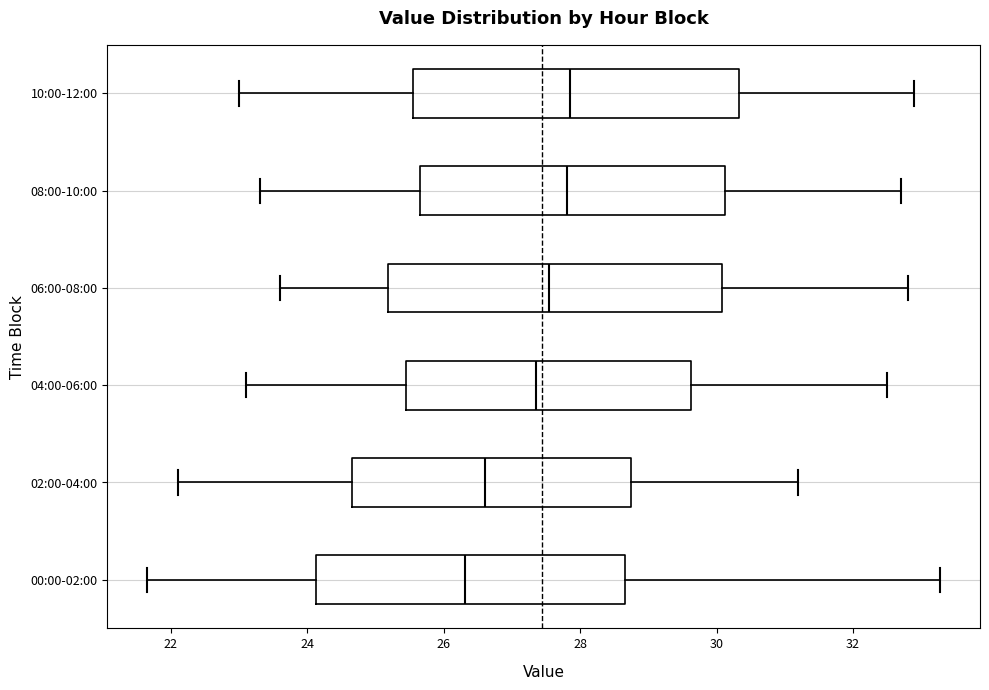

Reading bottom to top, read every box against the x-axis: the position of its median line, the range the box covers, and the ends of its whiskers. The values are not printed on the chart, so give them approximately, as read against the axis.

00:00-02:00: median 26.4, box 24.2 to 28.6, whiskers 21.6 to 33.2
02:00-04:00: median 26.6, box 24.6 to 28.8, whiskers 22.2 to 31.2
04:00-06:00: median 27.4, box 25.4 to 29.6, whiskers 23.2 to 32.6
06:00-08:00: median 27.6, box 25.2 to 30.0, whiskers 23.6 to 32.8
08:00-10:00: median 27.8, box 25.6 to 30.2, whiskers 23.4 to 32.8
10:00-12:00: median 27.8, box 25.6 to 30.4, whiskers 23.0 to 33.0